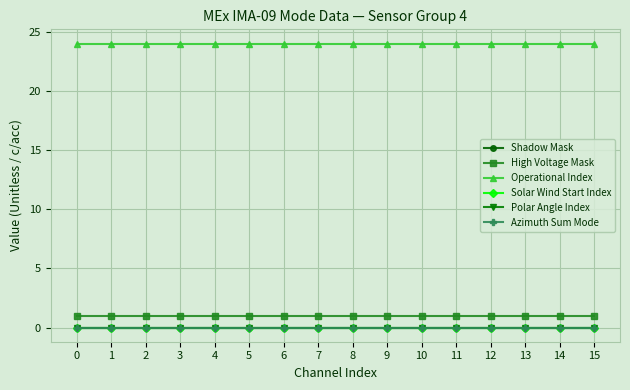

Is this an area chart (filled region under the line)?

No